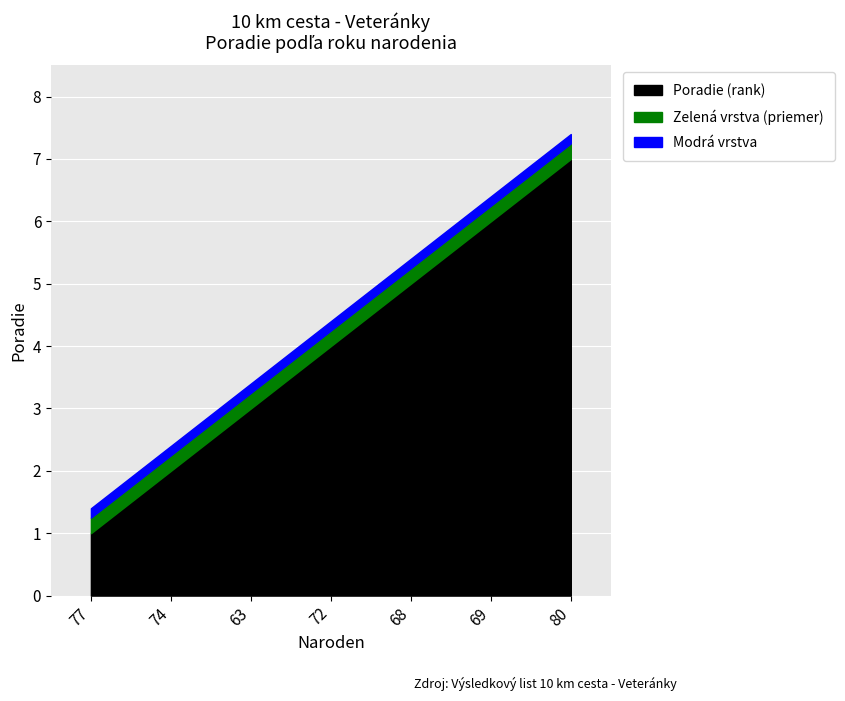

What is the change in value from 63 to 72?

+1